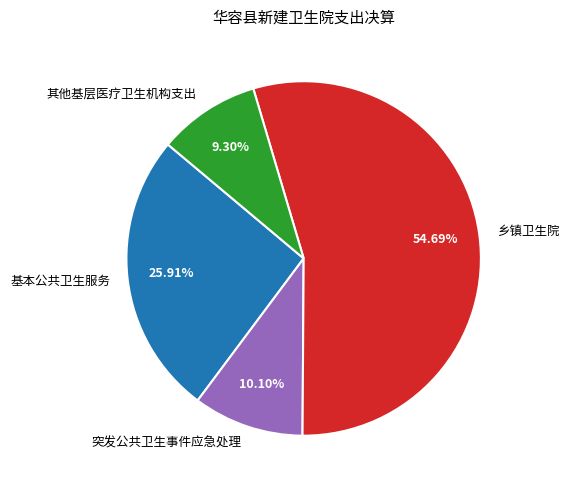

Does any single category account for the majority?

Yes